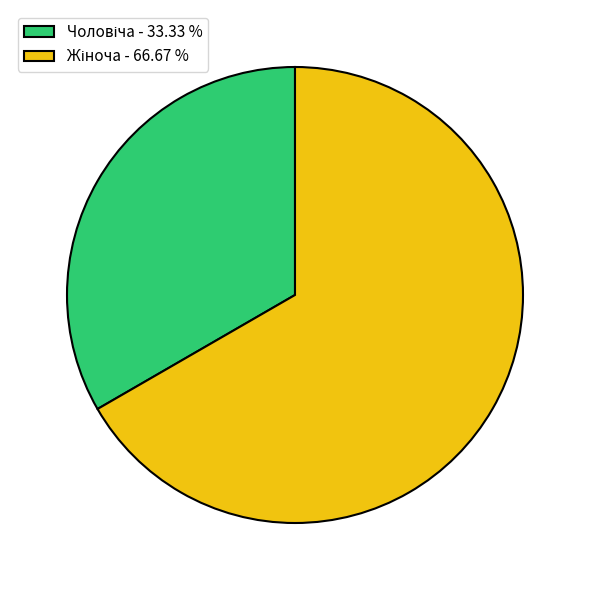

Does any single category account for the majority?

Yes